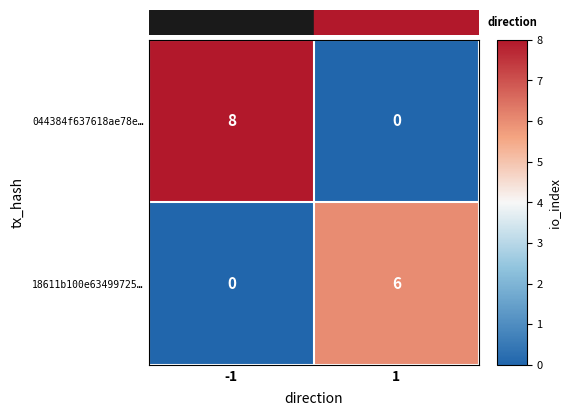

At which category is the sum across all series the highest?

-1